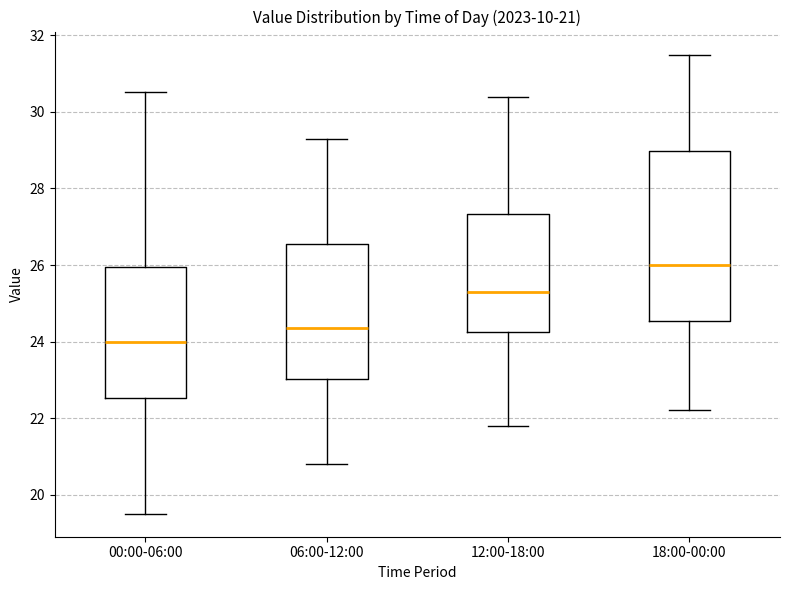

Which box's median line is the highest?

18:00-00:00